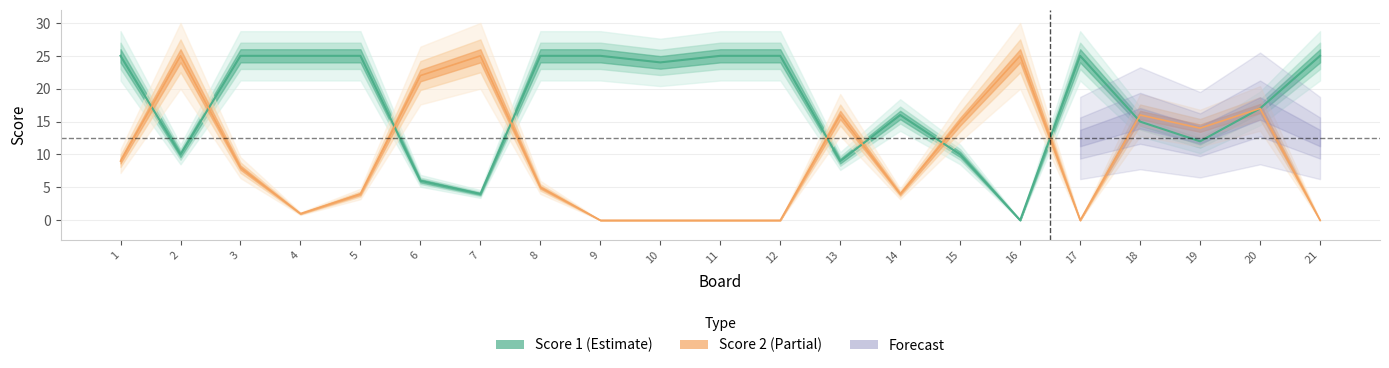

What is the maximum value shown in the chart?

25